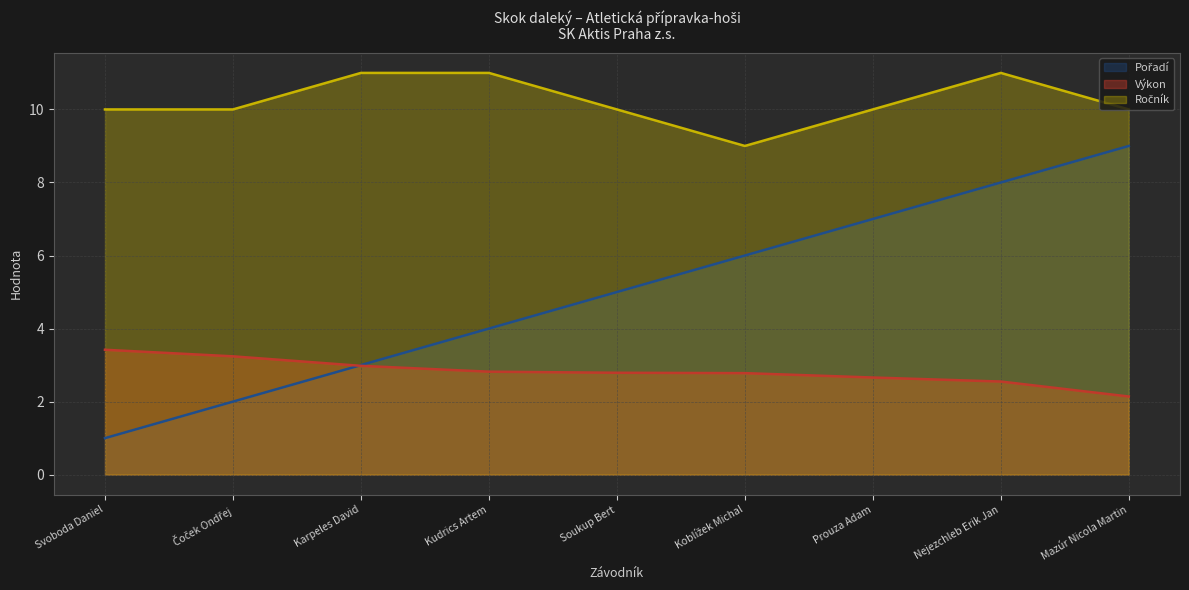

Where is the first local minimum for Ročník?

Koblížek Michal